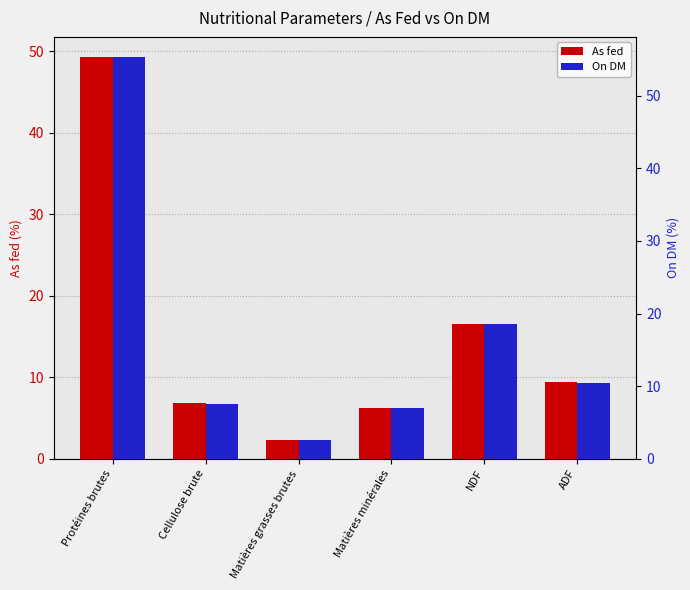

Reading left to right, list all the values displayed in this chart.

As fed: 49.3	6.8	2.3	6.3	16.6	9.4
On DM: 55.3	7.6	2.6	7.0	18.6	10.5